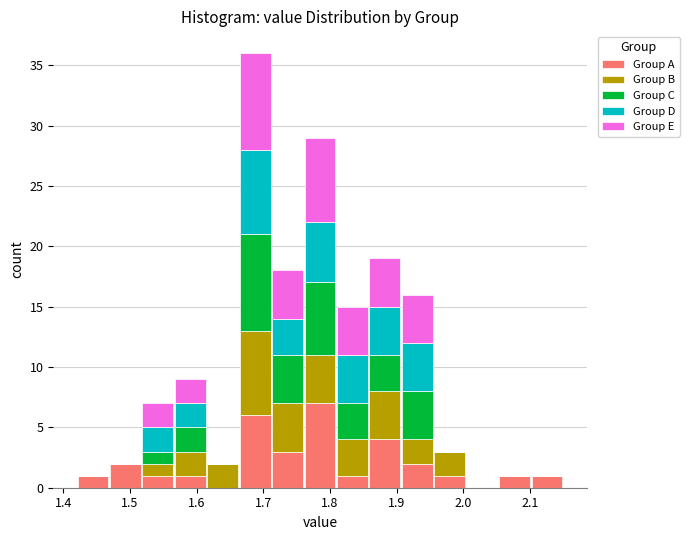

What is the total height of the stacked bar covering 2.05 to 2.10 on the x-axis? Neither the bar edges nor the heights are printed on the chart, so give them approximately, as read against the axes.

1